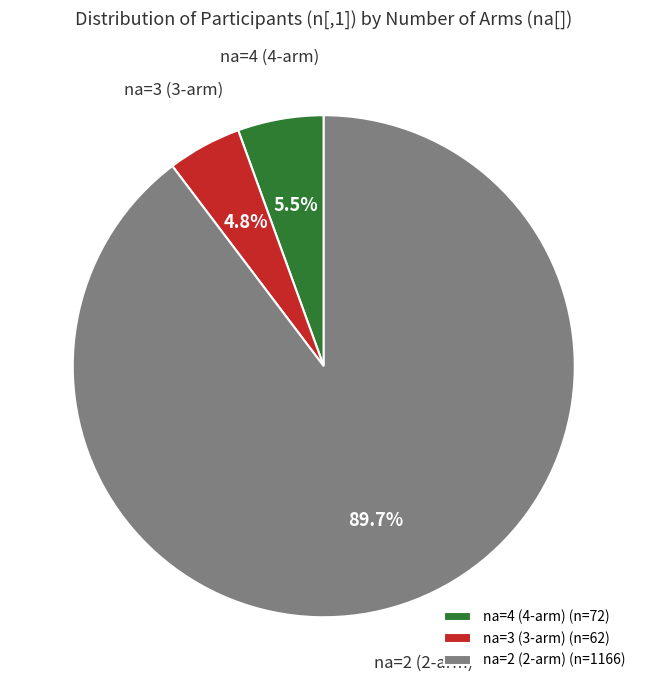

Which category has the biggest portion of the pie?

na=2 (2-arm) (n=1166)